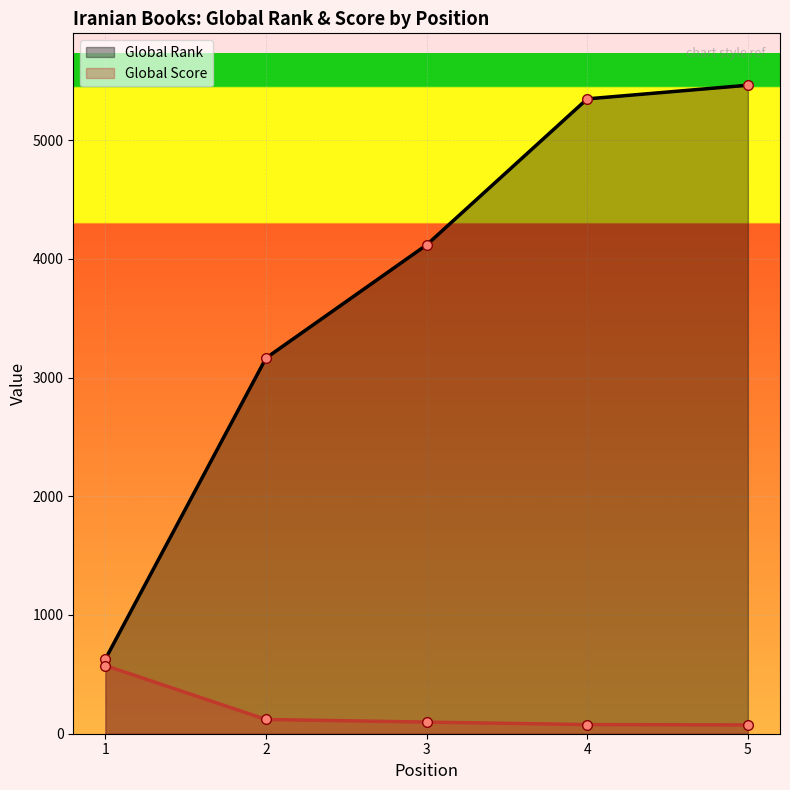

Reading right to left, transcribe all the data shown in this chart.

Global Rank: 5=5462	4=5347	3=4117	2=3164	1=629
Global Score: 5=74	4=77	3=98	2=120	1=574